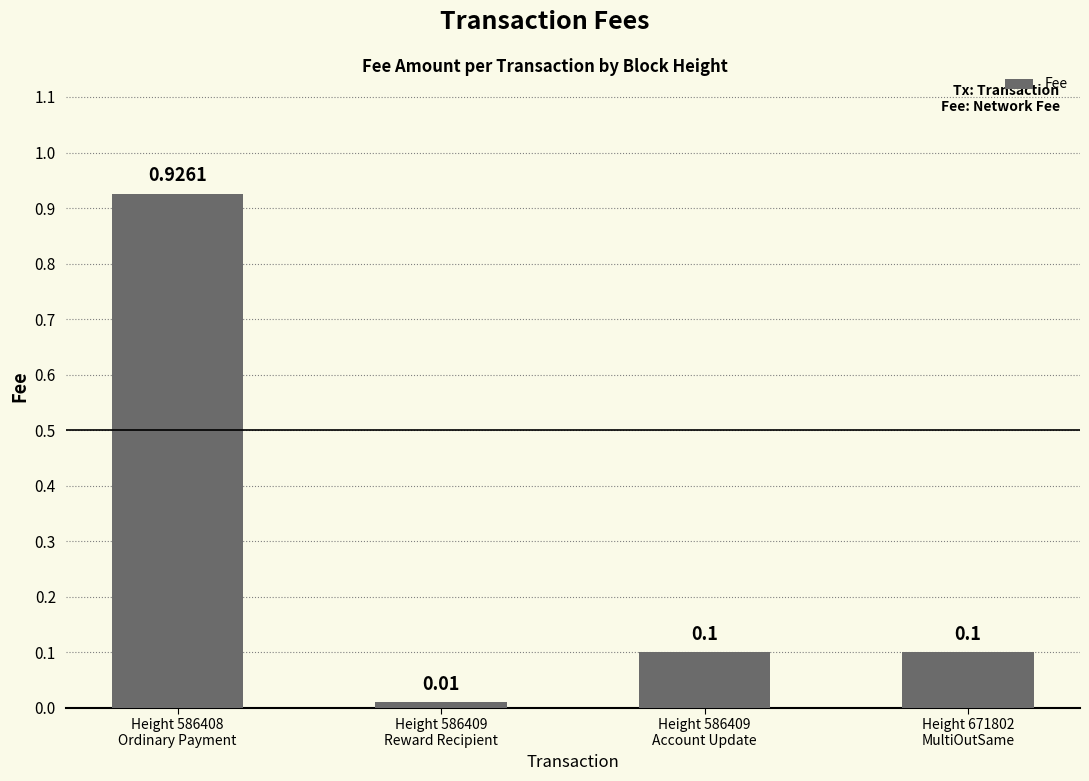

What is the average value?

0.3